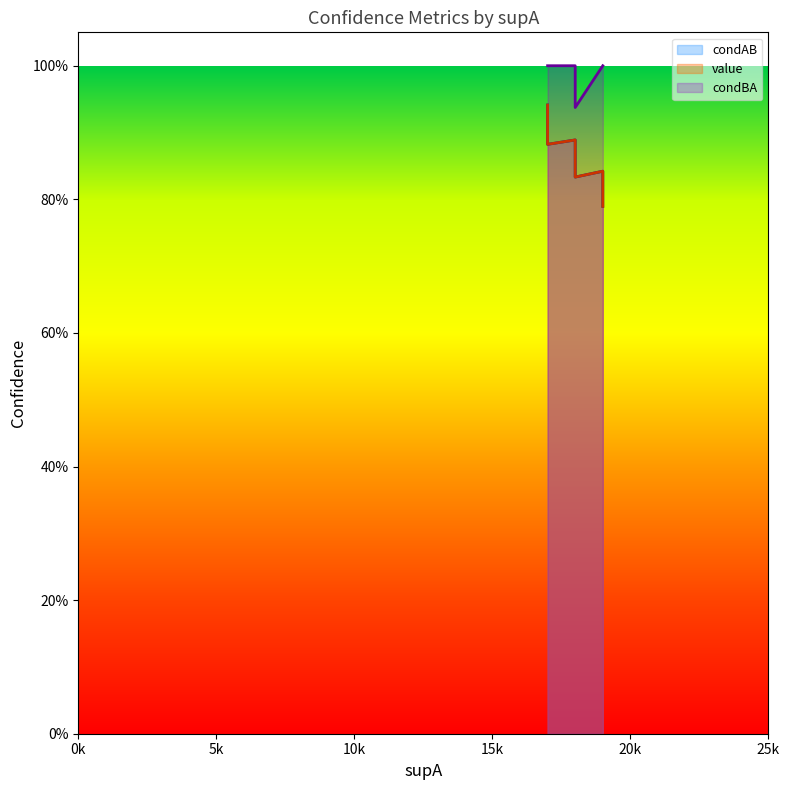

How many lines are shown in the chart?

3